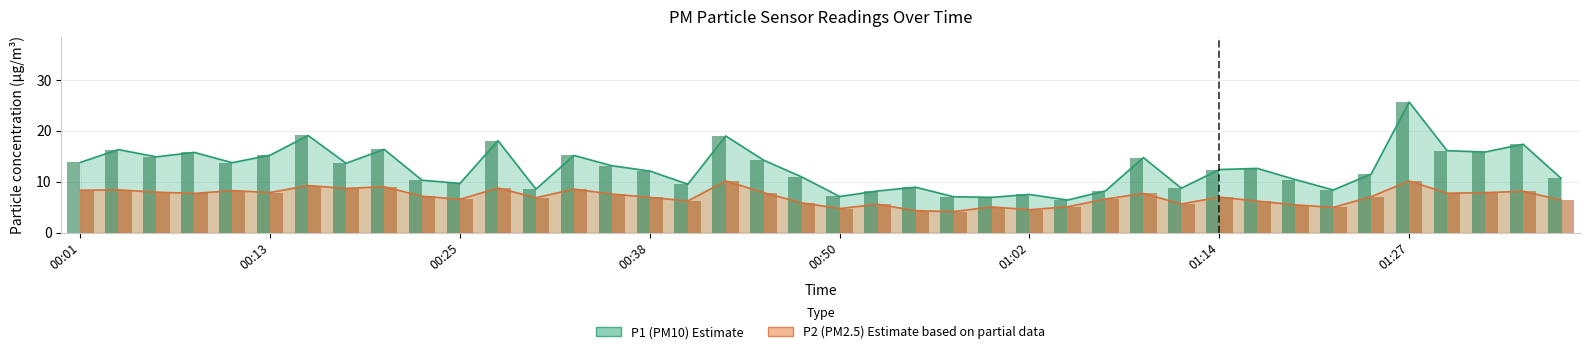

Which series has the largest total across all categories?

P1